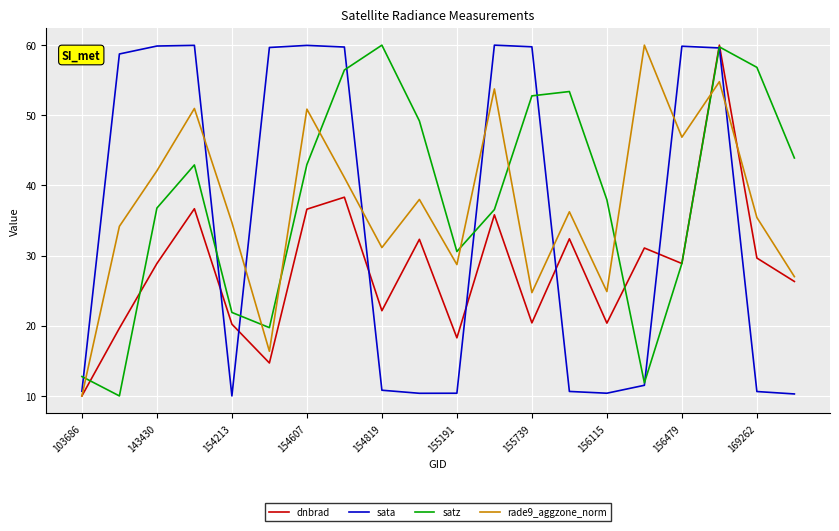

What is the maximum value for rade9_aggzone_norm?

60.0